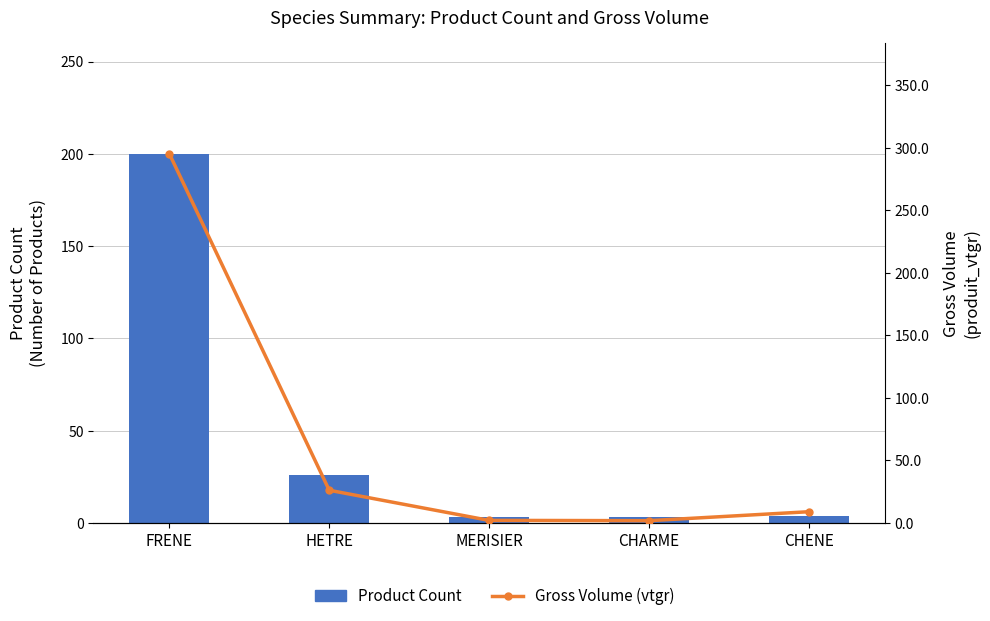

Are the bars horizontal?

No